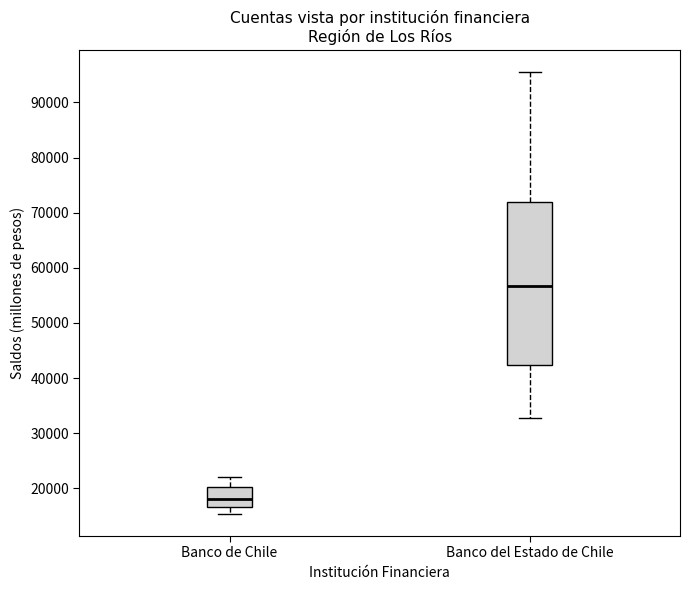

Which box's median line is the highest?

Banco del Estado de Chile